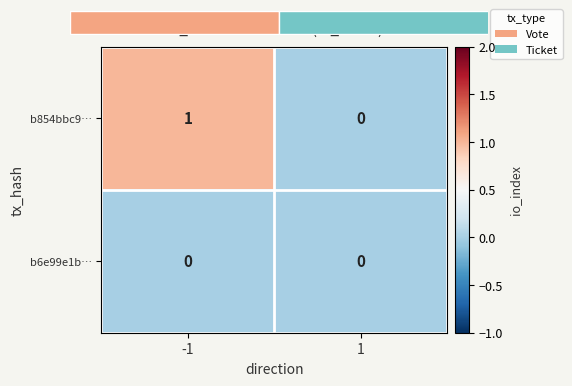

At which category does the chart reach its minimum across all series?

1